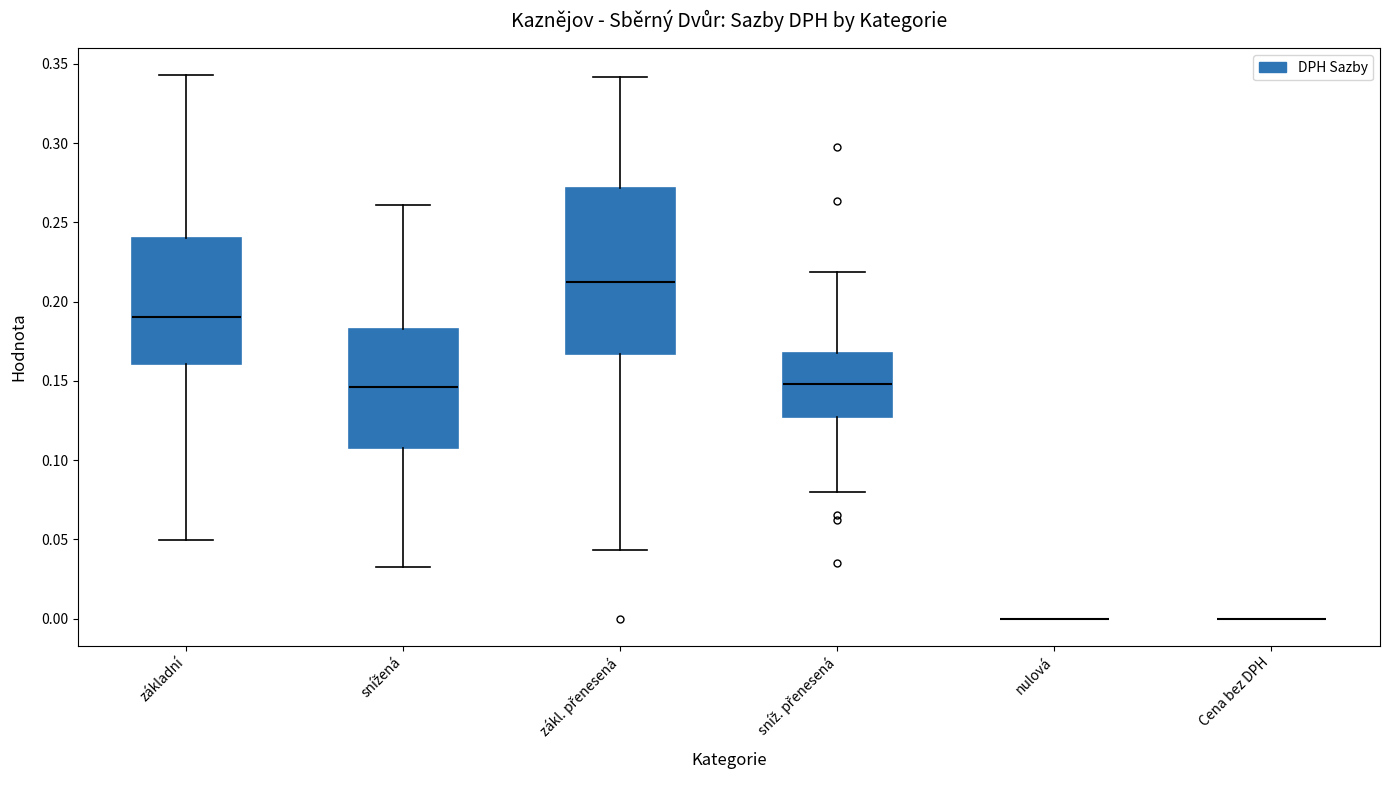

Reading left to right, read every box against the y-axis: the position of its median line, the range the box covers, and the ends of its whiskers. The values are not printed on the chart, so give them approximately, as read against the axis.

základní: median 0.190, box 0.160 to 0.240, whiskers 0.050 to 0.345
snížená: median 0.145, box 0.105 to 0.185, whiskers 0.030 to 0.260
zákl. přenesená: median 0.210, box 0.165 to 0.270, whiskers 0.045 to 0.340
sníž. přenesená: median 0.150, box 0.125 to 0.165, whiskers 0.080 to 0.220
nulová: box collapsed to a line at 0.000, whiskers 0.000 to 0.000
Cena bez DPH: box collapsed to a line at 0.000, whiskers 0.000 to 0.000